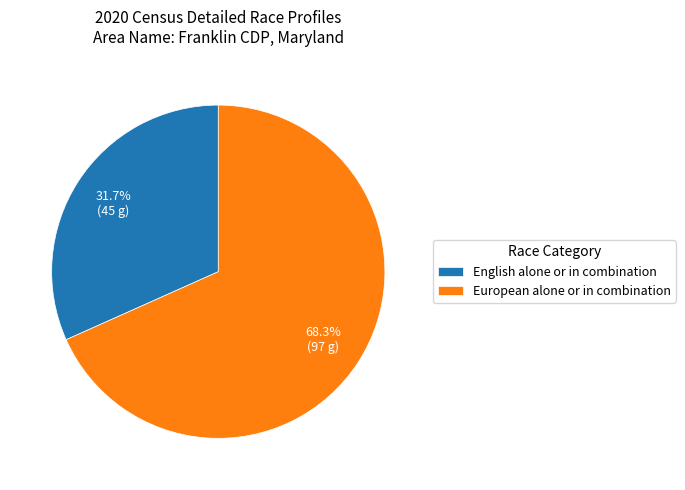

Which category has the biggest portion of the pie?

European alone or in combination